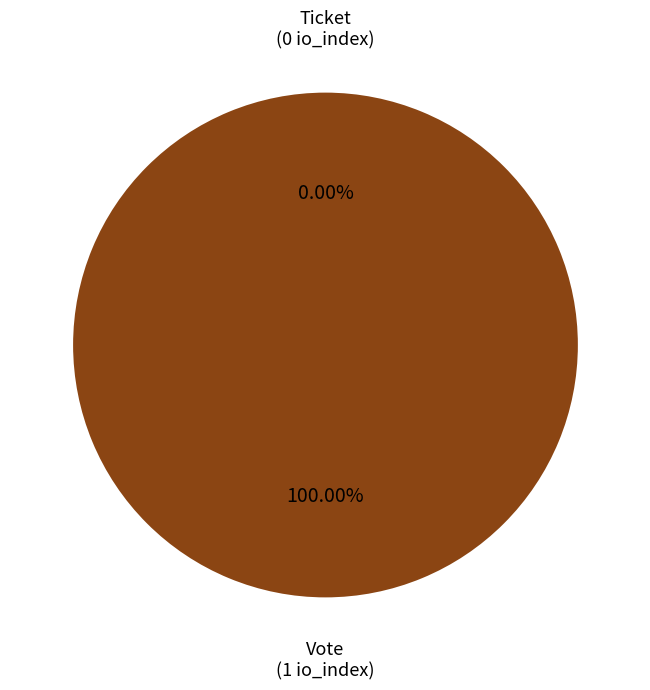

Which category has the smallest portion of the pie?

Ticket